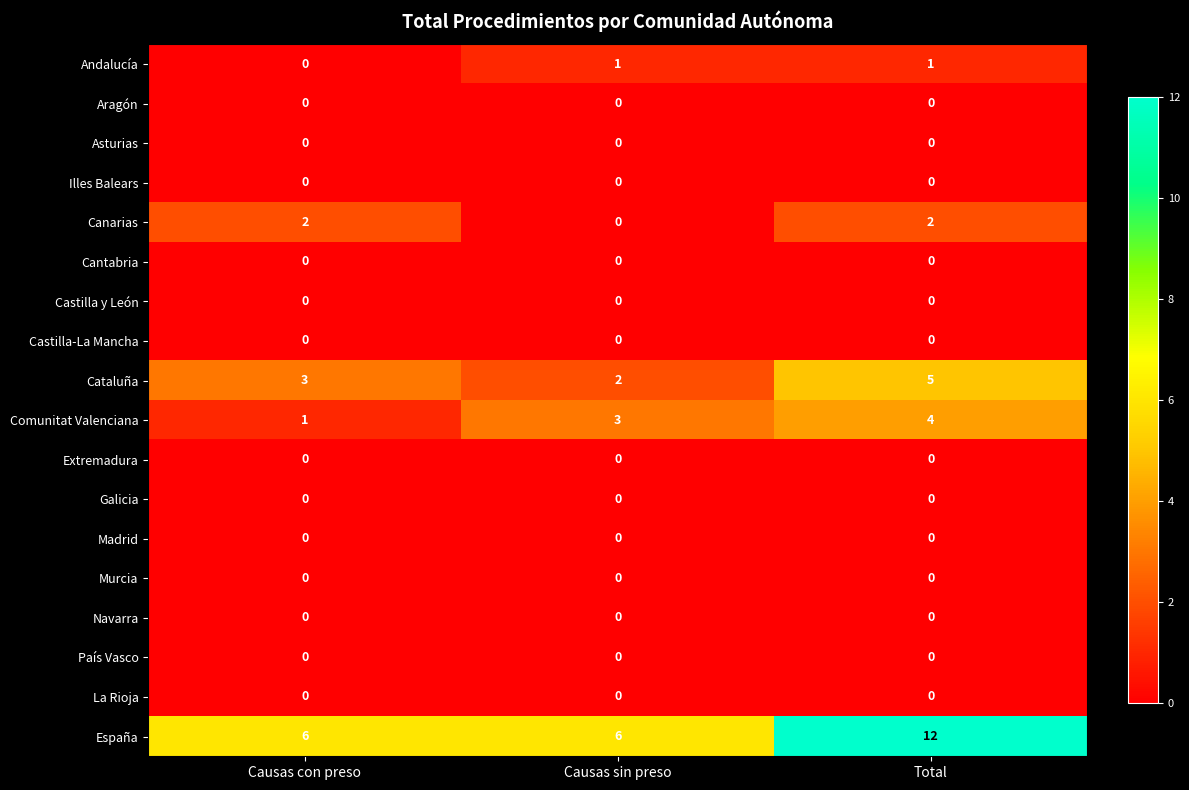

What is the difference between the highest and lowest values at Causas sin preso?

6